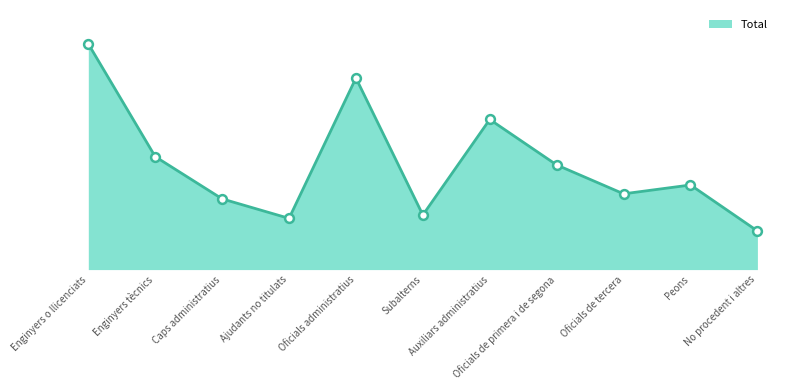

Does the chart have visible grid lines?

No